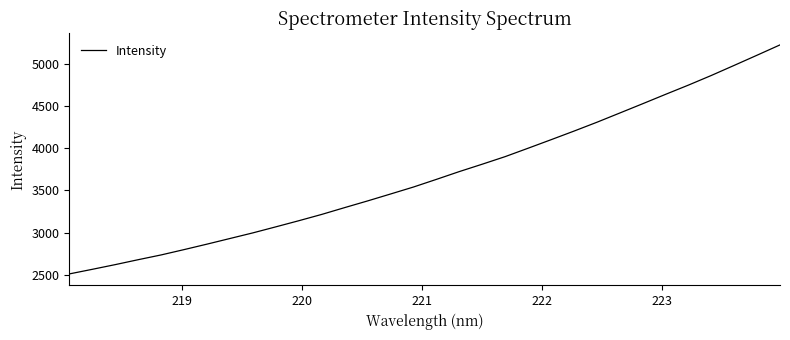

What is the greatest value displayed?

5220.1